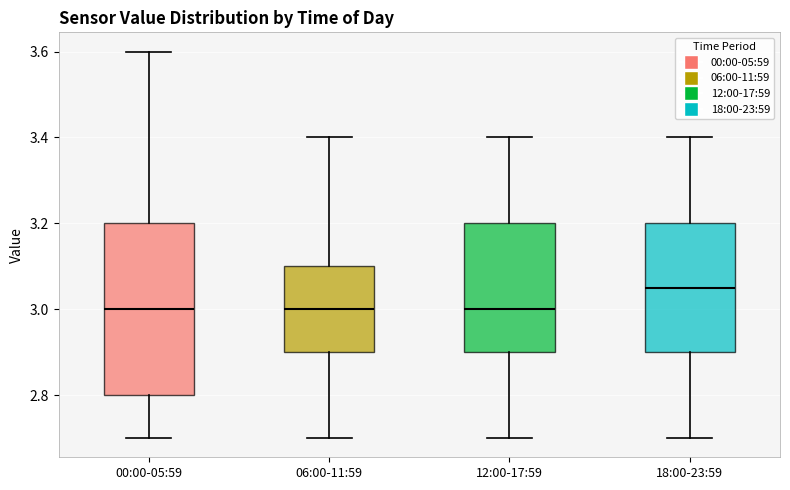

Where is the upper edge of the box for 12:00-17:59 on the y-axis? The values are not printed on the chart, so give them approximately, as read against the axis.

3.20